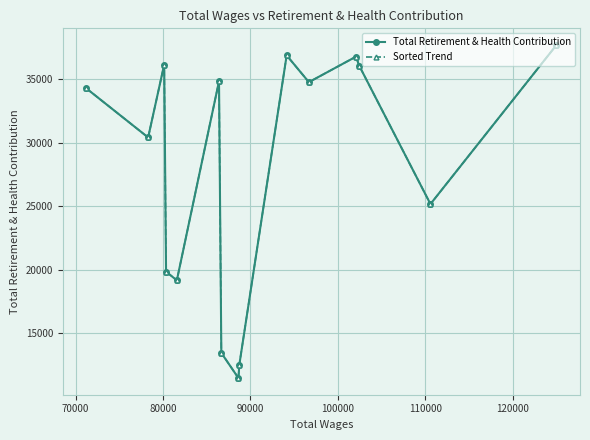

What is the value of the Total Retirement & Health Contribution point at the 7th from the left?

13443